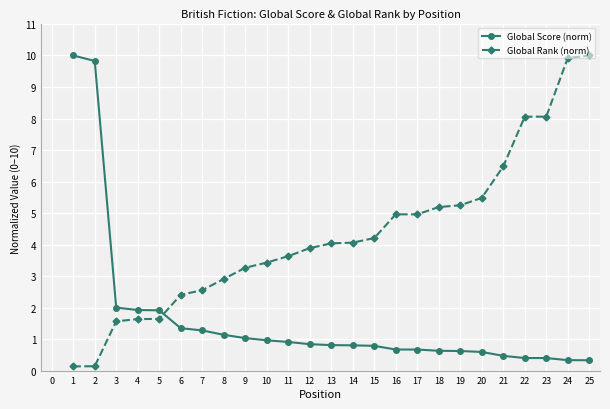

What is the sum of all Global Rank (norm) values?

108.0